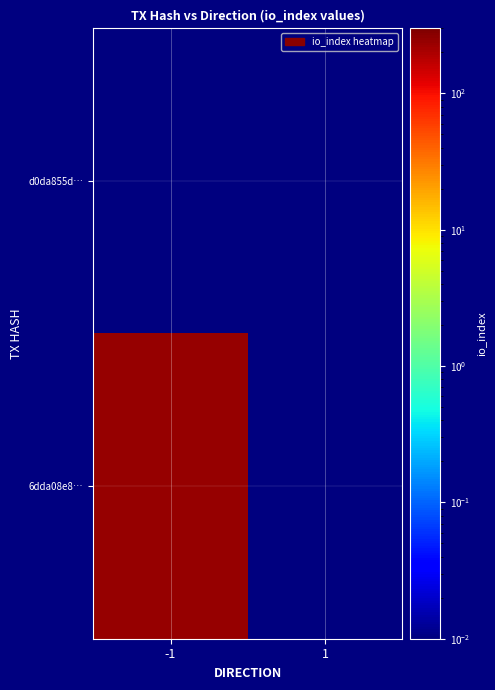

Which series has the largest total across all categories?

6dda08e8…